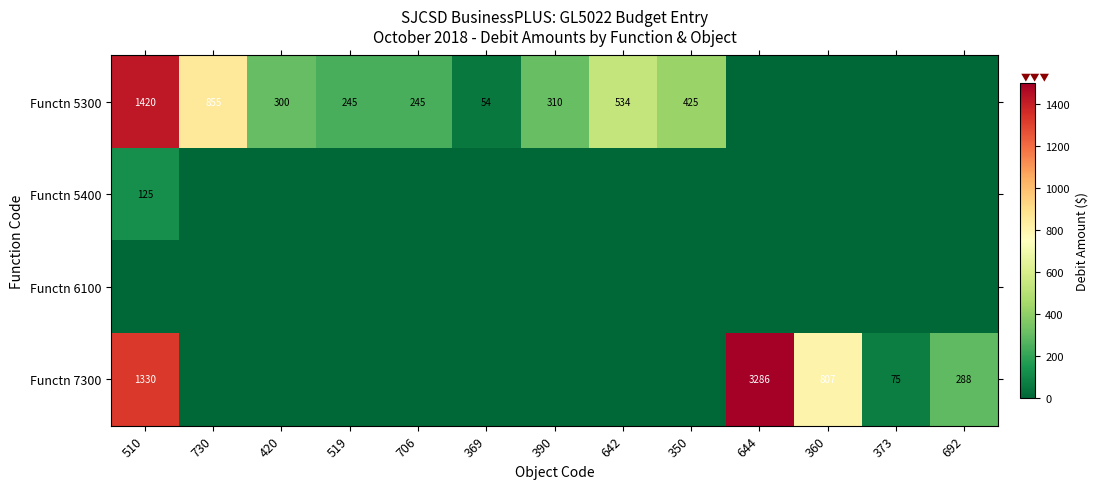

The Functn 5300 series shows 155 at 420. True or false?

False